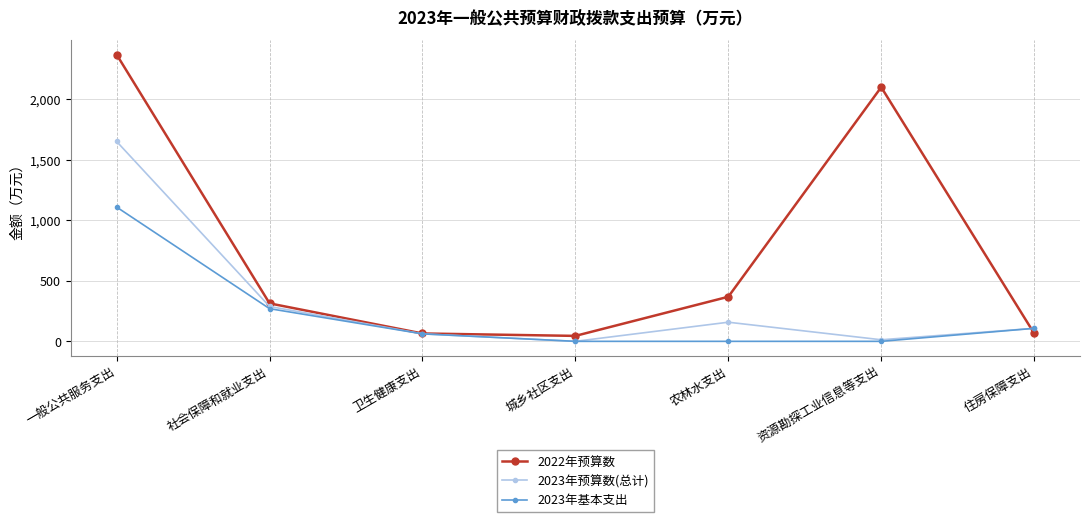

The value of 2023年预算数(总计) at 一般公共服务支出 is 2405.5. True or false?

False